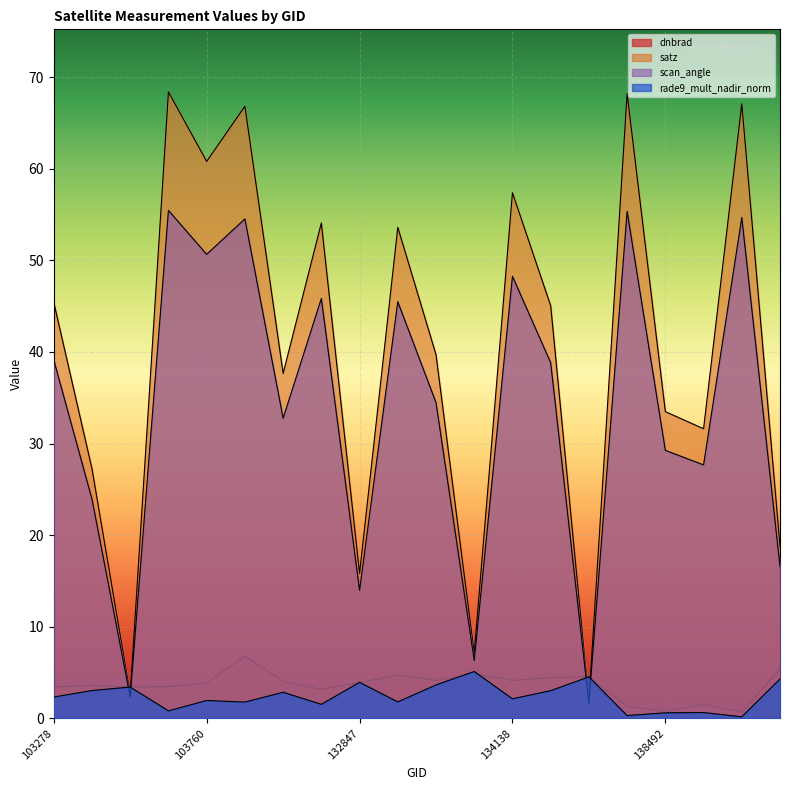

List the labels in order of rade9_mult_nadir_norm value, smallest first.

144733, 137916, 138492, 140059, 103642, 104471, 103988, 133209, 103760, 134138, 103278, 104346, 134322, 103396, 103515, 133404, 132847, 145924, 134687, 133762